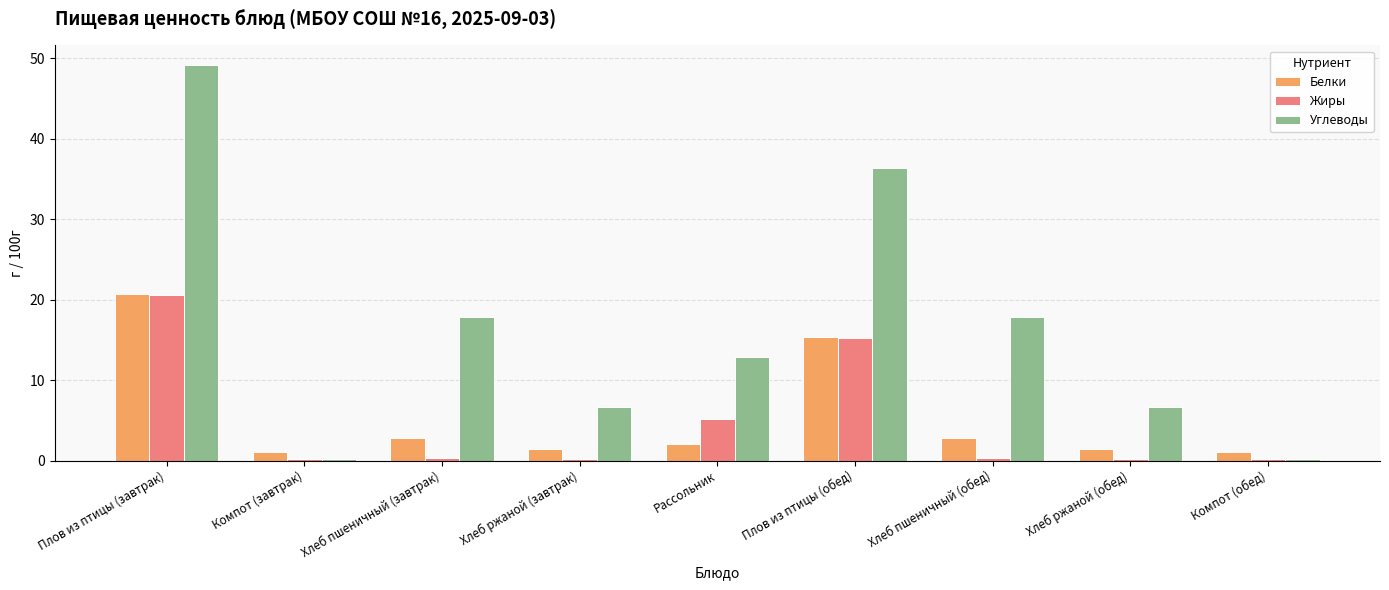

What position from the left is Плов из птицы (обед)?

6